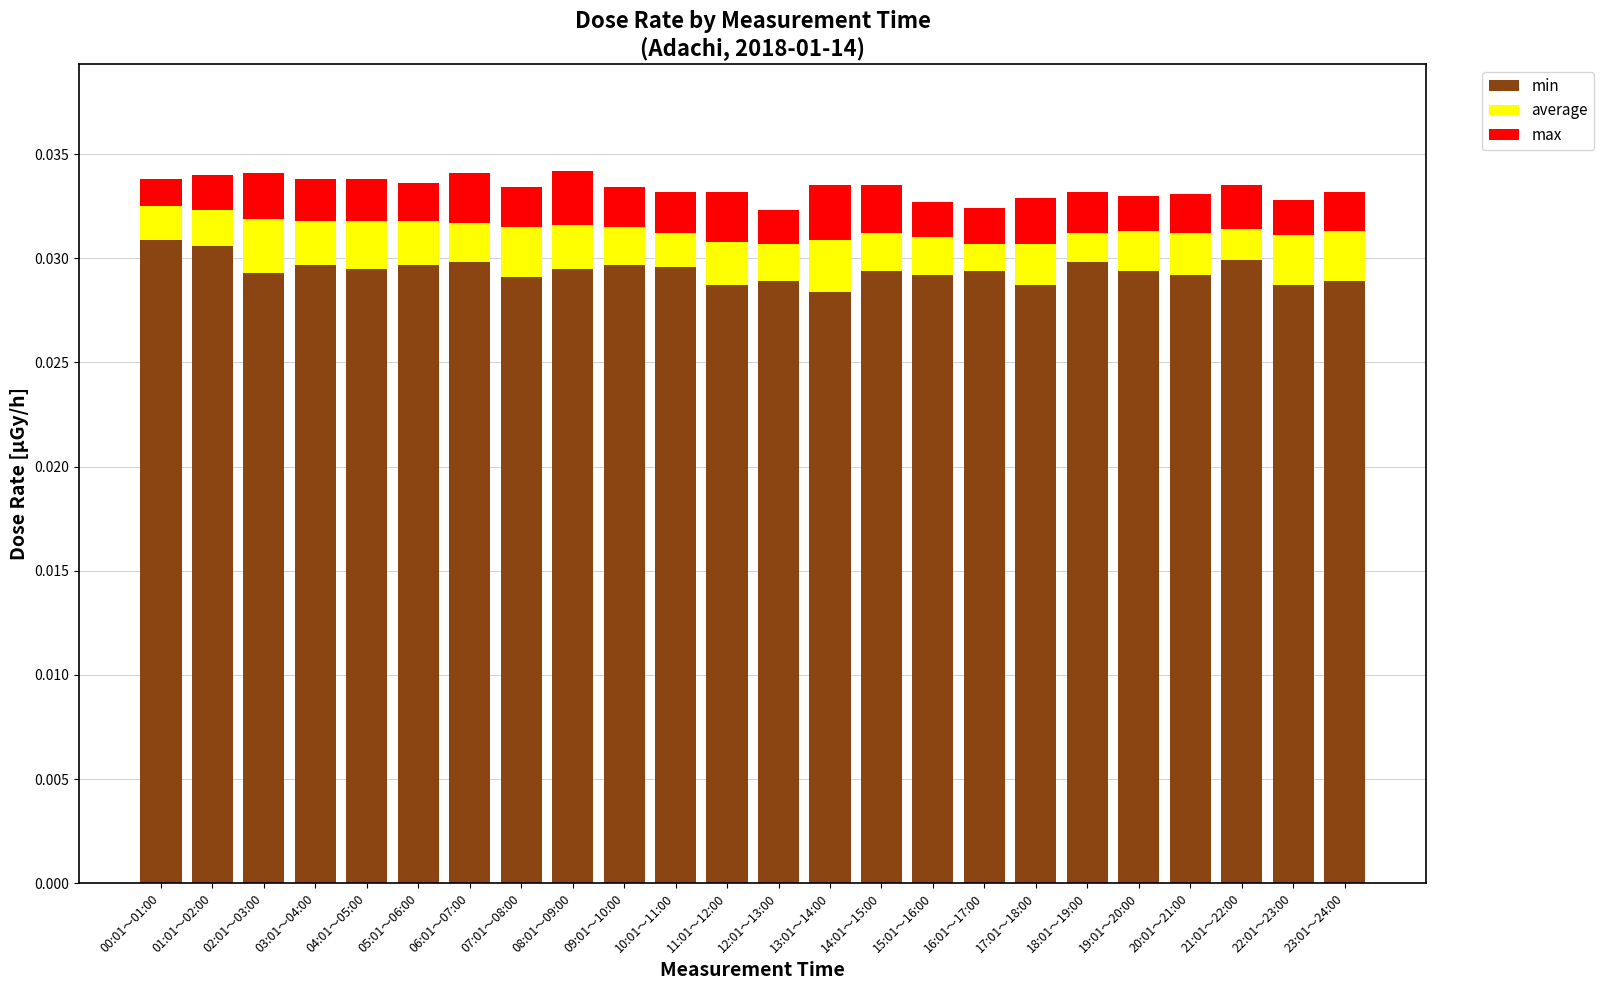

How many bars are there in total?

24